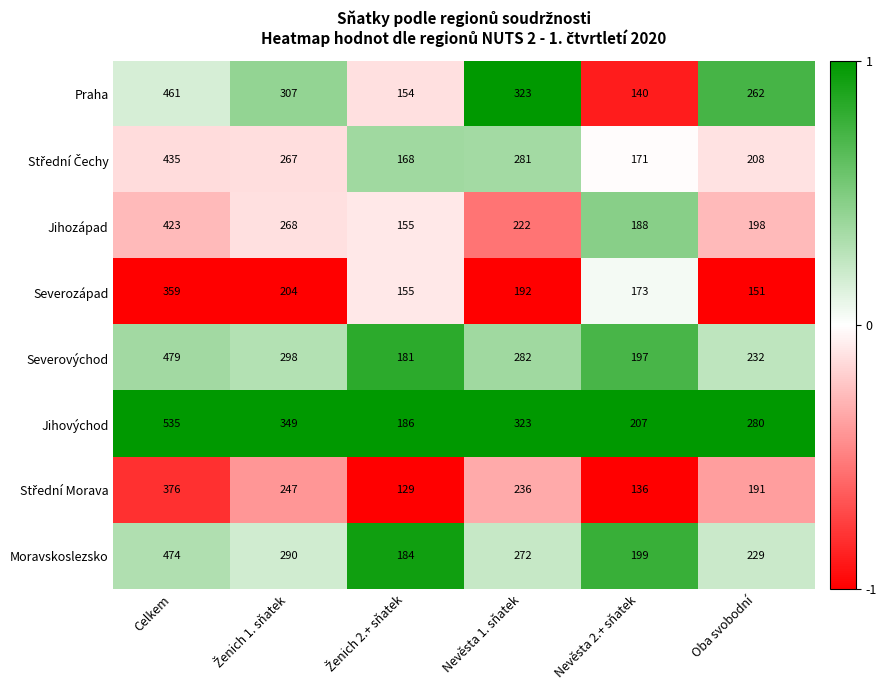

The Severozápad series shows 42 at Nevěsta 1. sňatek. True or false?

False